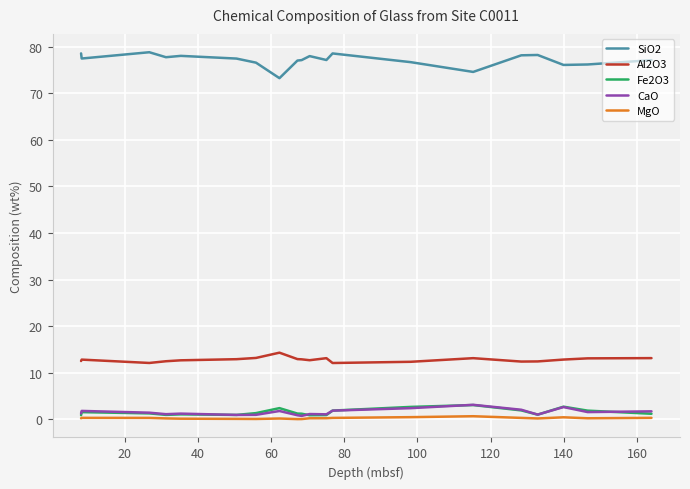

Which series has the widest spread of values?

SiO2